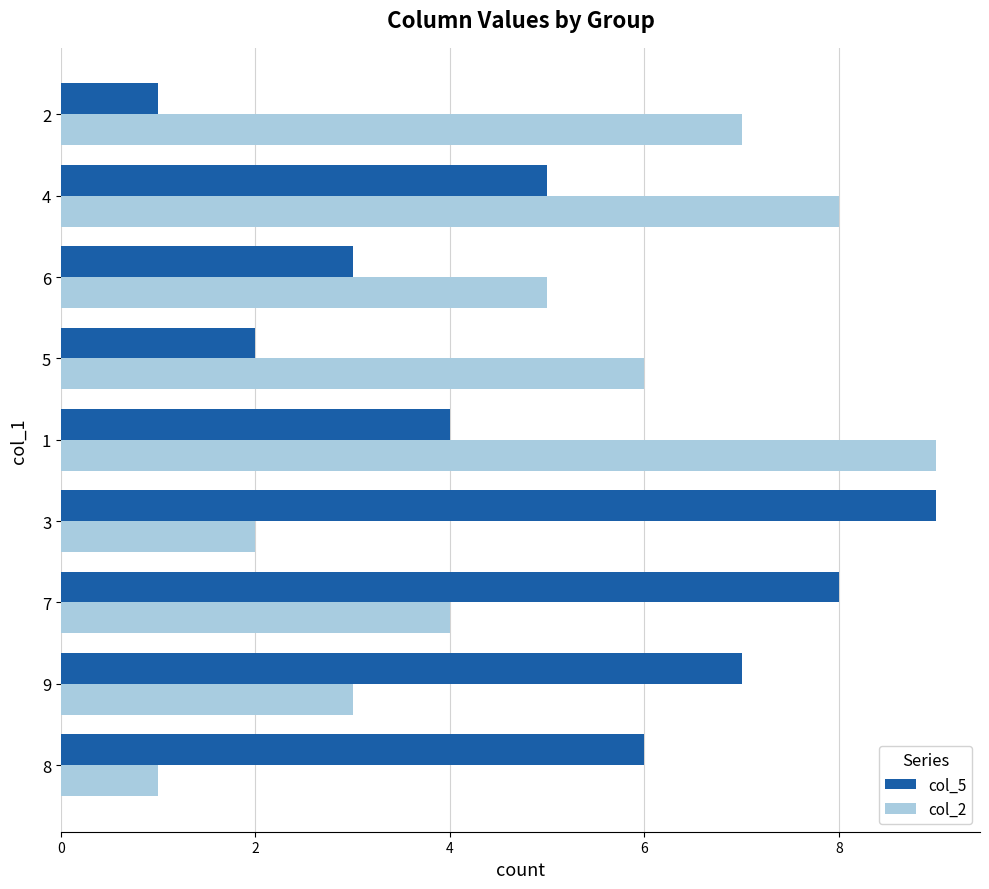

At 7, list the series in order from smallest to largest.

col_2, col_5